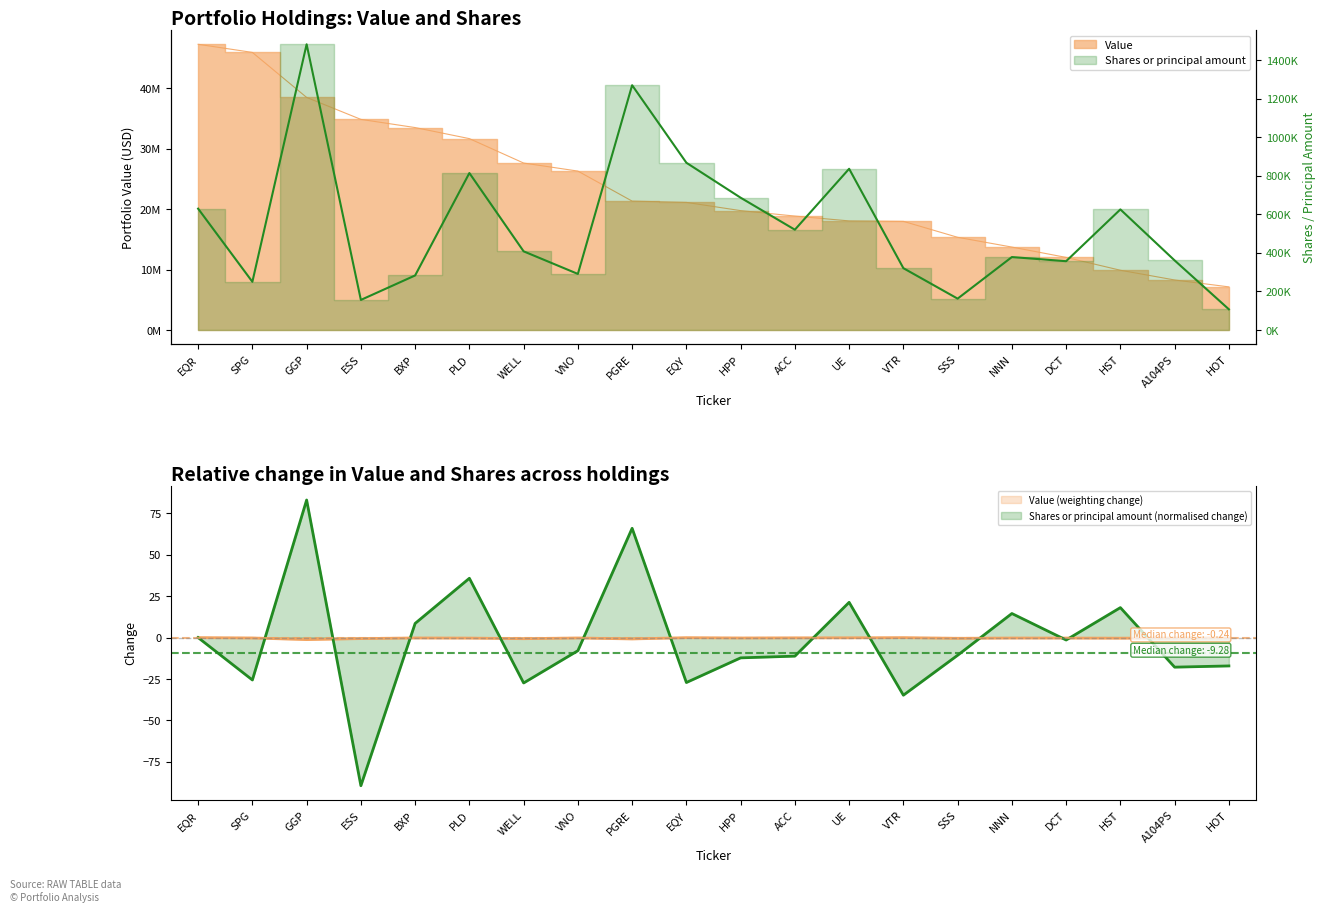

What is the label of the 9th point from the right?

ACC